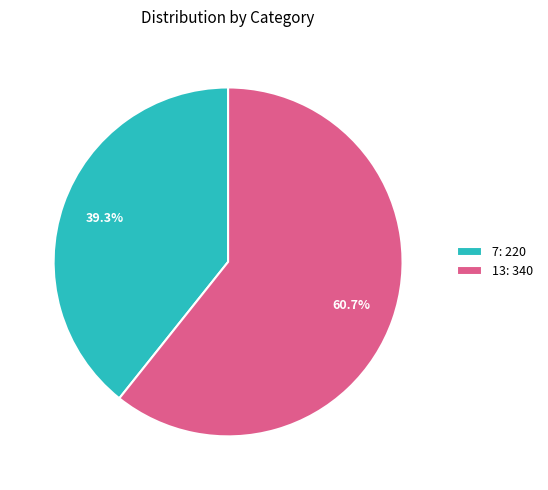

Does 7 represent more than half of the total?

No